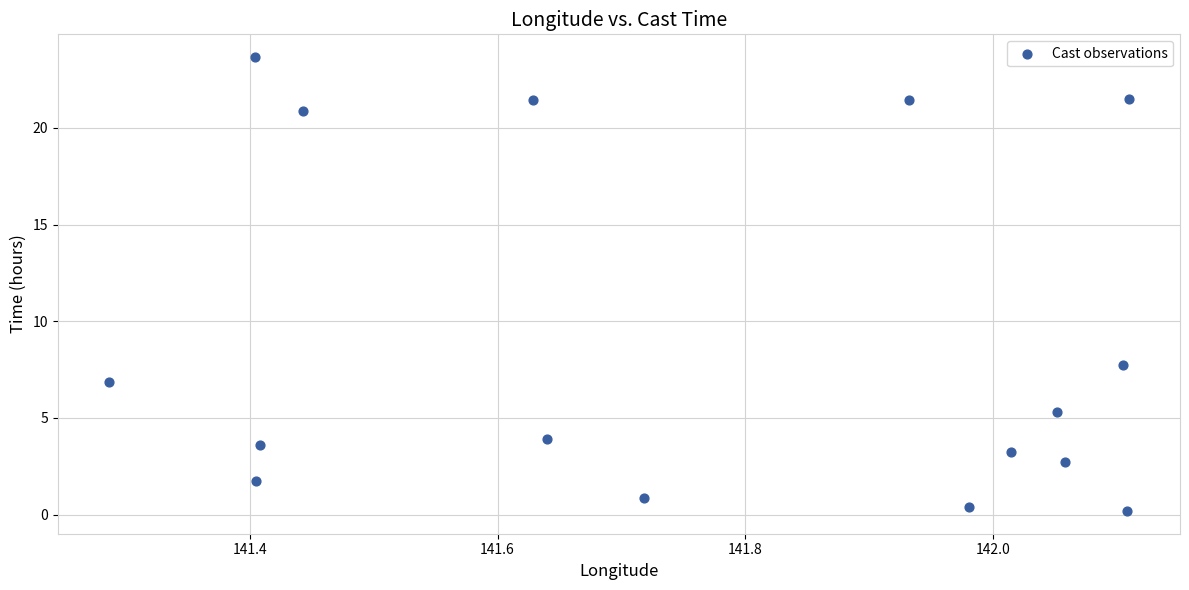

What is the range of Y values (max minus min)?

23.5